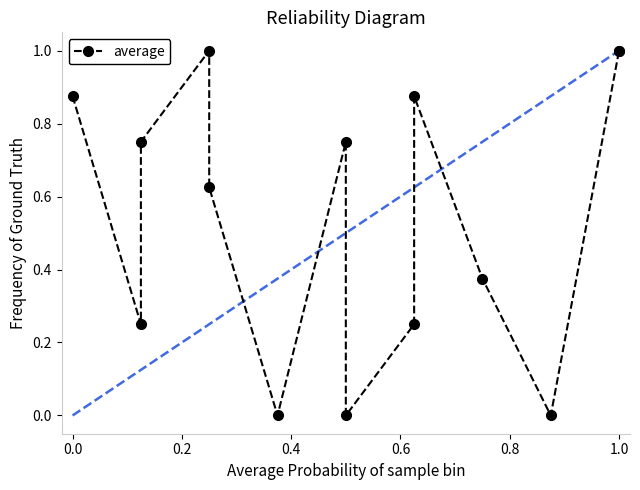

How many interior local peaks (higher than both neighbors) does the data have?

3